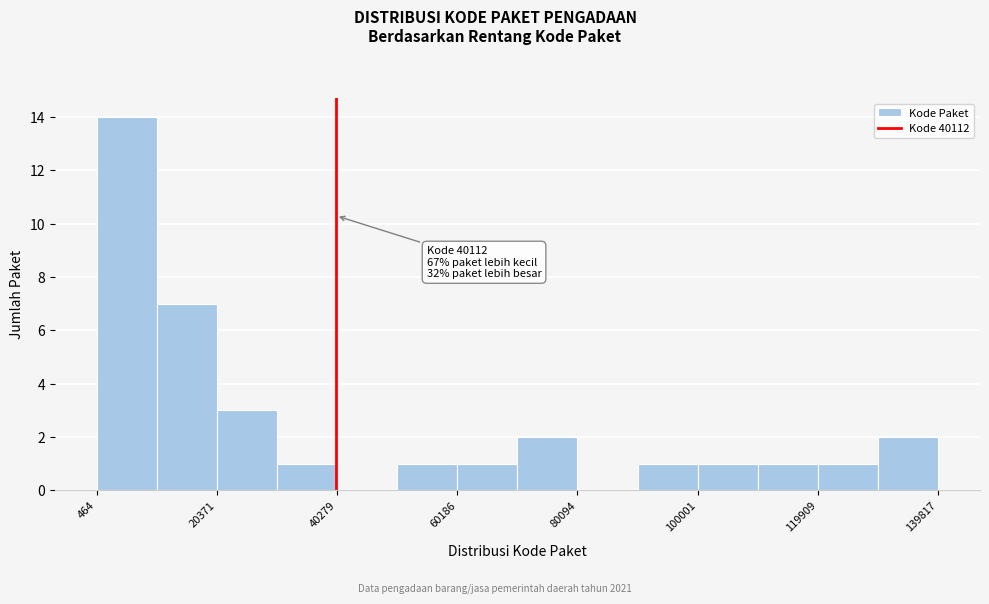

Which range on the x-axis has the tallest bar?

0 to 10000